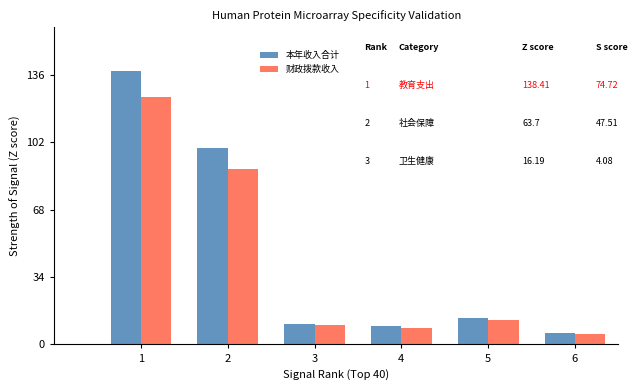

Are the bars horizontal?

No